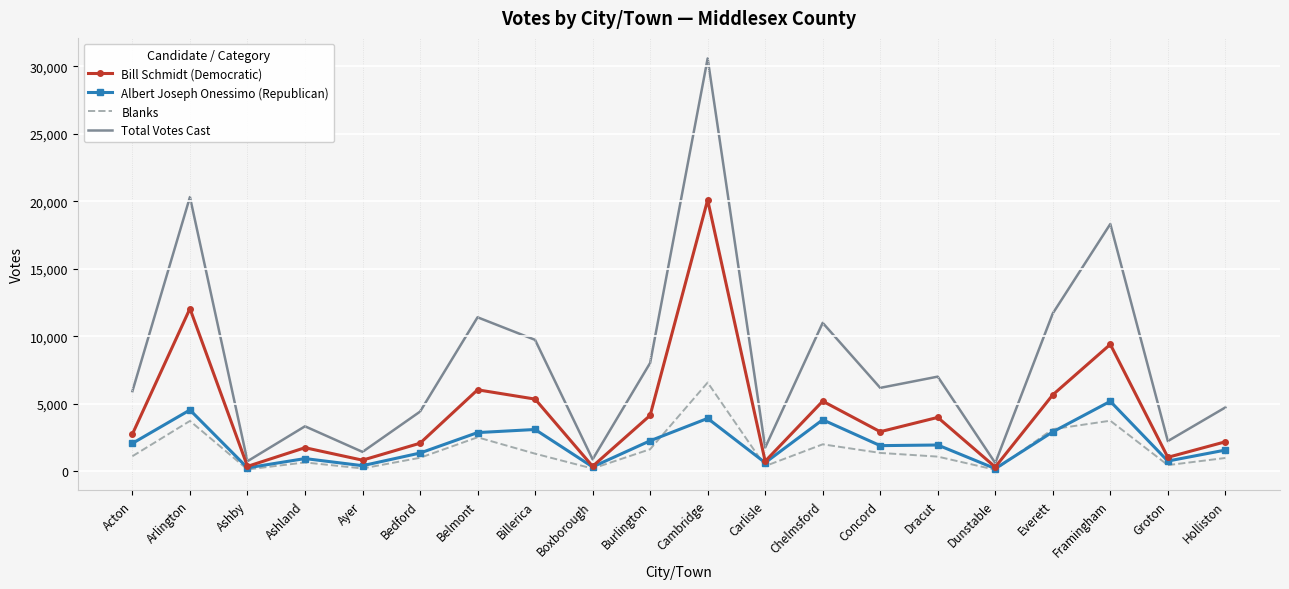

At Framingham, list the series in order from smallest to largest.

Blanks, Albert Joseph Onessimo (Republican), Bill Schmidt (Democratic), Total Votes Cast